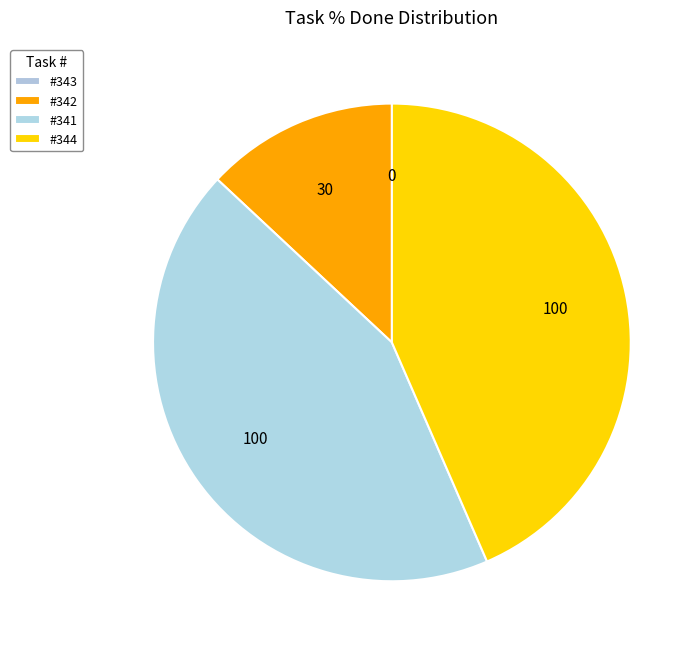

How many slices are in this pie chart?

4